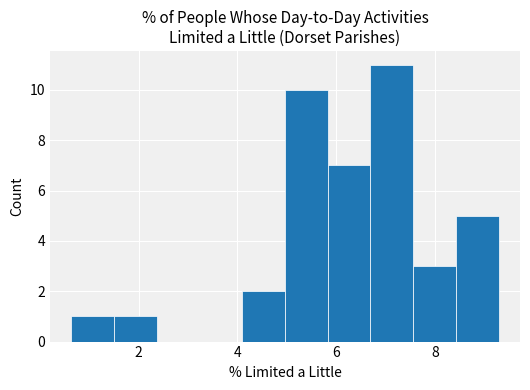

Which range on the x-axis has the tallest bar?

6.6 to 7.6